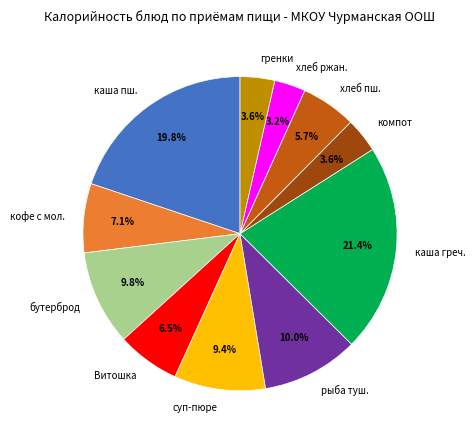

Is there a majority slice in this chart?

No